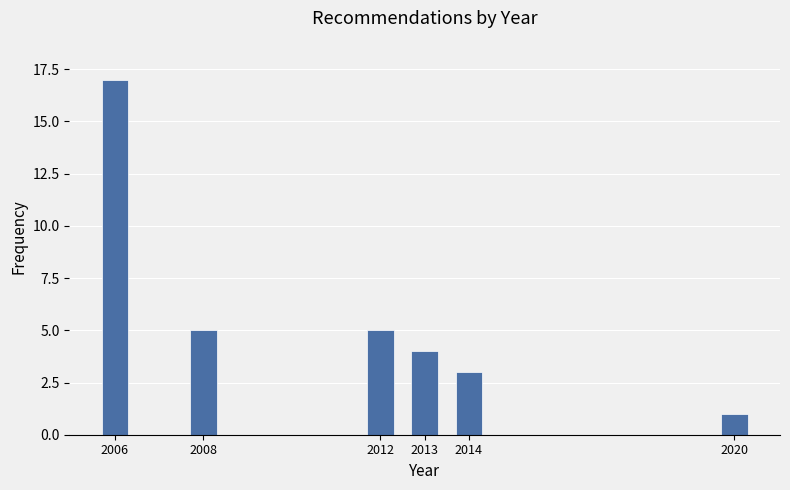

Reading left to right, extract all data points from this chart.

2006=17	2008=5	2012=5	2013=4	2014=3	2020=1